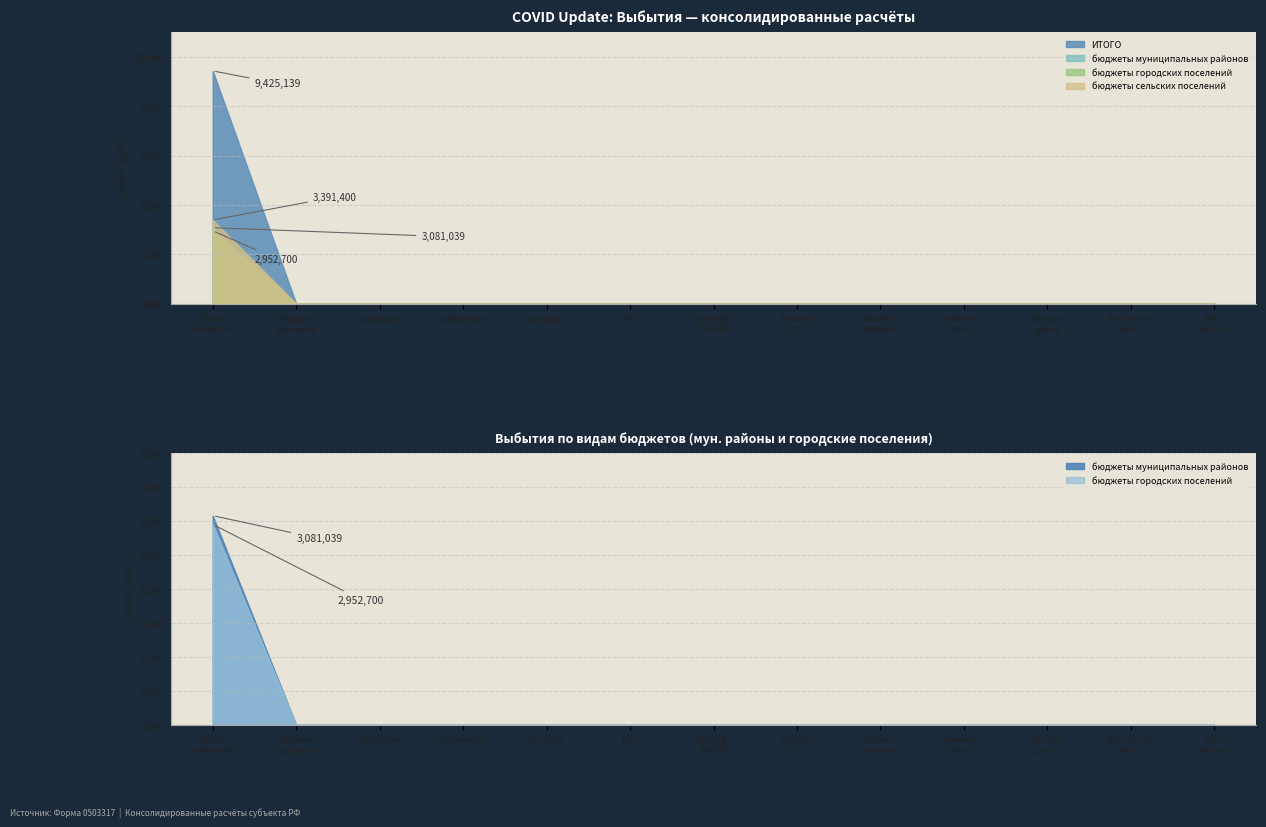

True or false: ИТОГО has a value of -4410945.2 at 907.

False